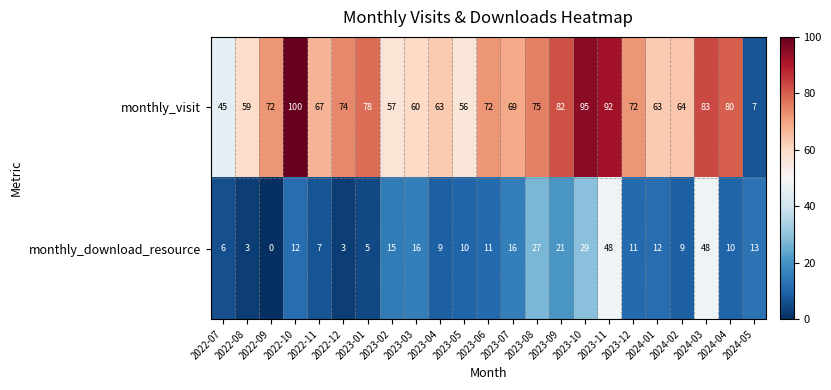

What is the approximate value of monthly_download_resource at 2022-12, to the nearest 5?

5